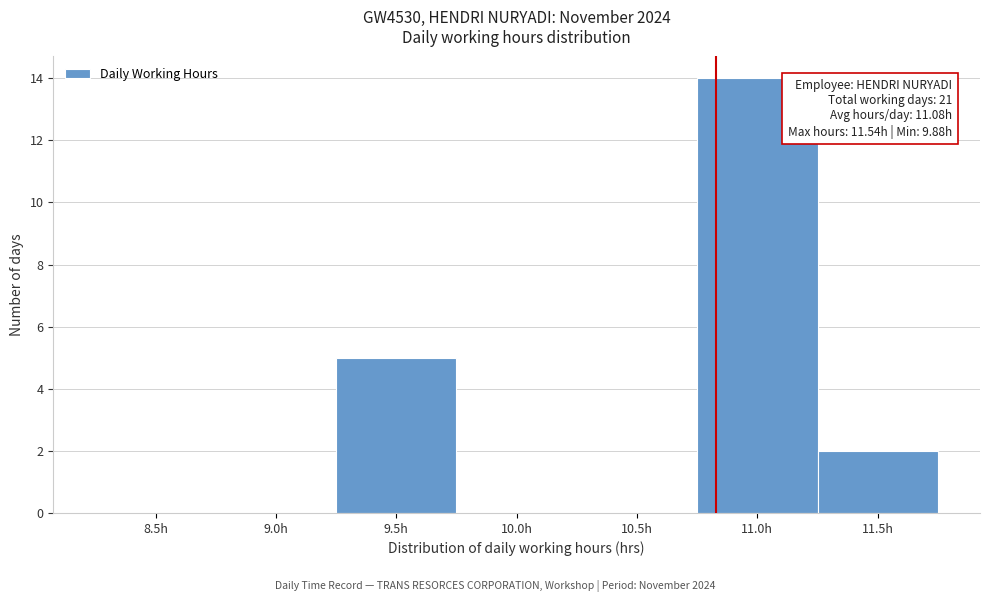

Reading left to right, transcribe all the data shown in this chart.

8.5h=0	9.0h=0	9.5h=5	10.0h=0	10.5h=0	11.0h=14	11.5h=2